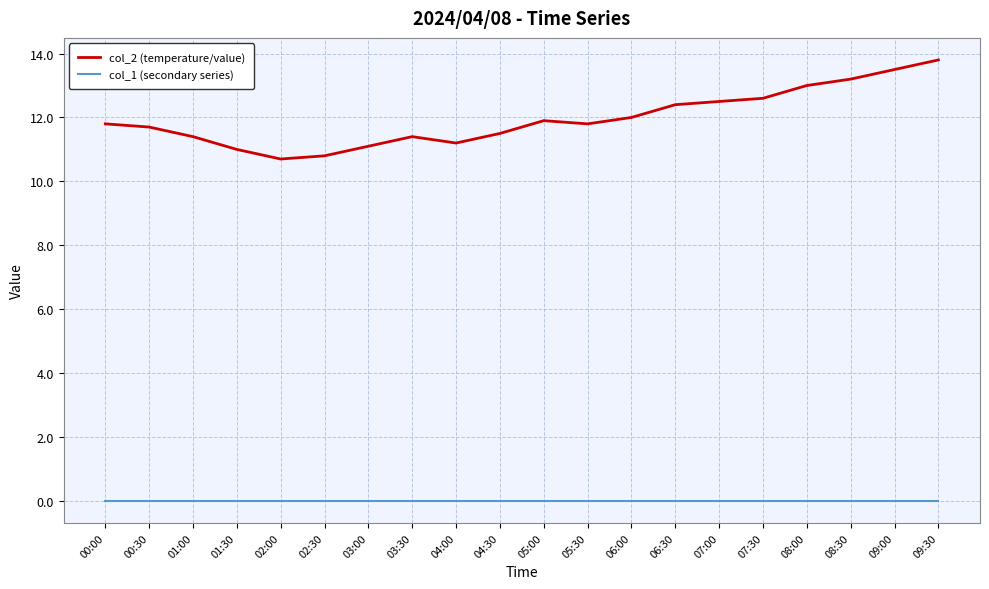

True or false: col_1 (secondary series) and col_2 (temperature/value) cross at least once.

False